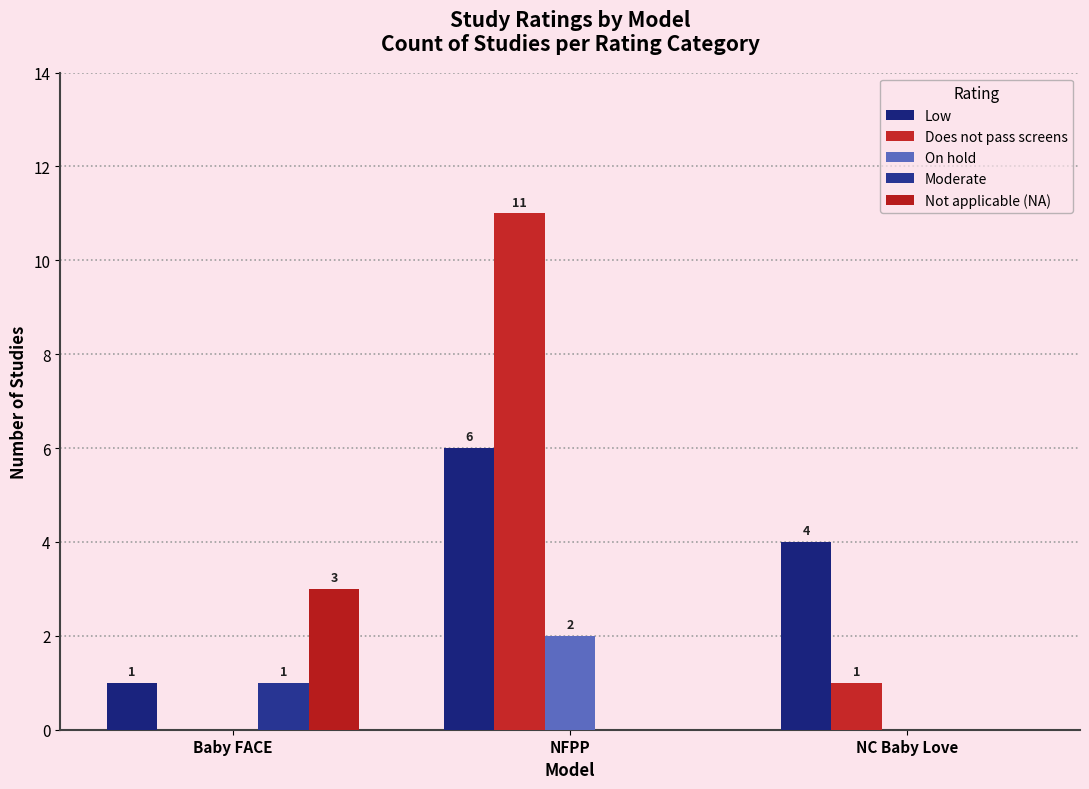

What is the sum of the Low values at Baby FACE and NC Baby Love?

5